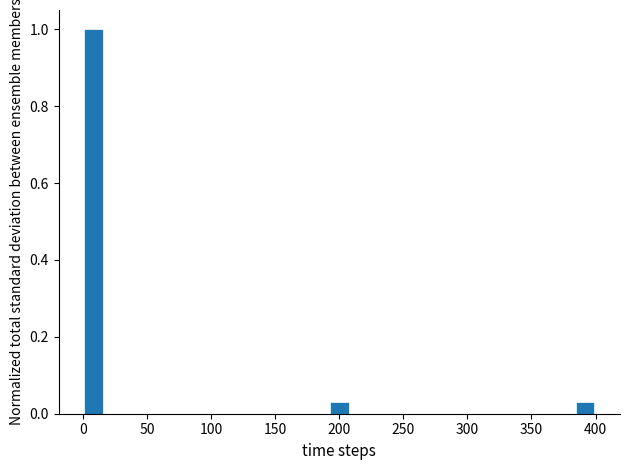

Around what value on the x-axis is the tallest bar? Give the approximate position of its centre, as read against the axis.

10